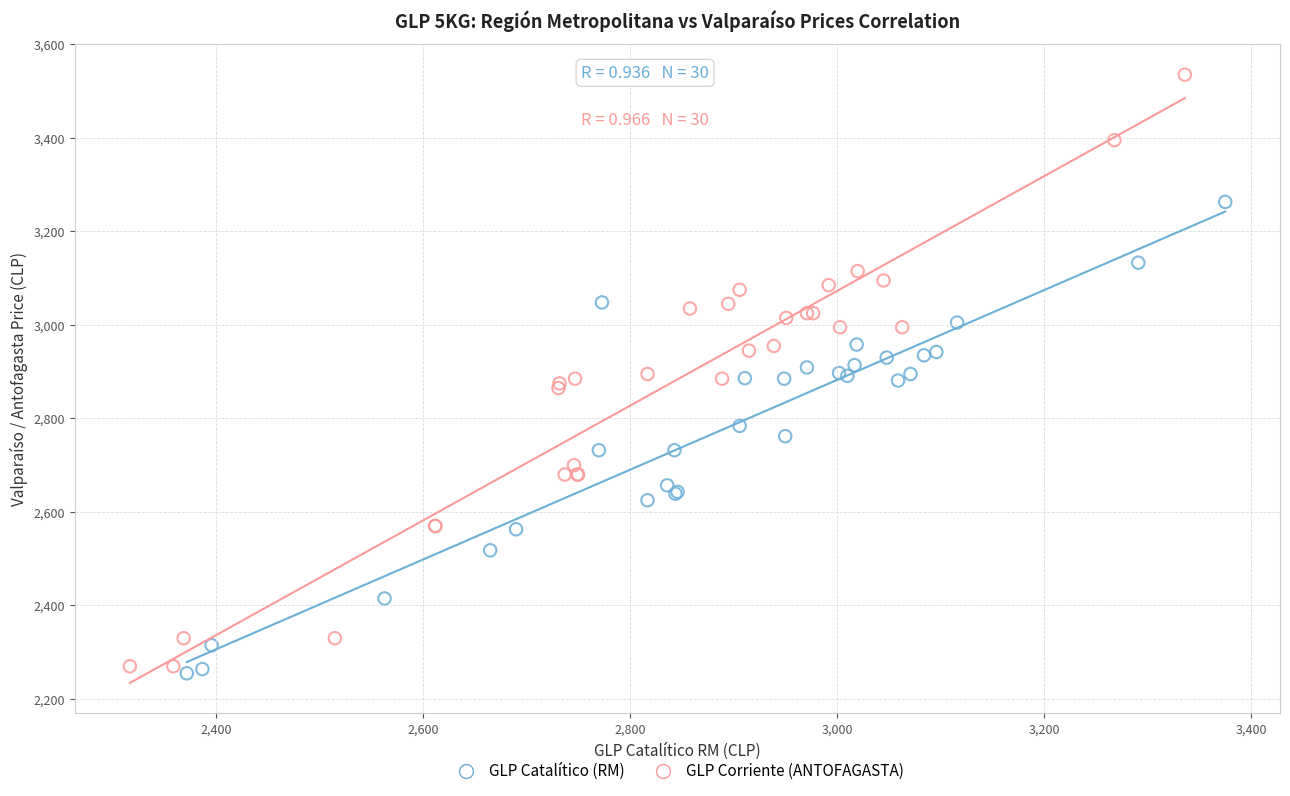

Which series has the largest Y range (max minus min)?

GLP Corriente (ANTOFAGASTA)